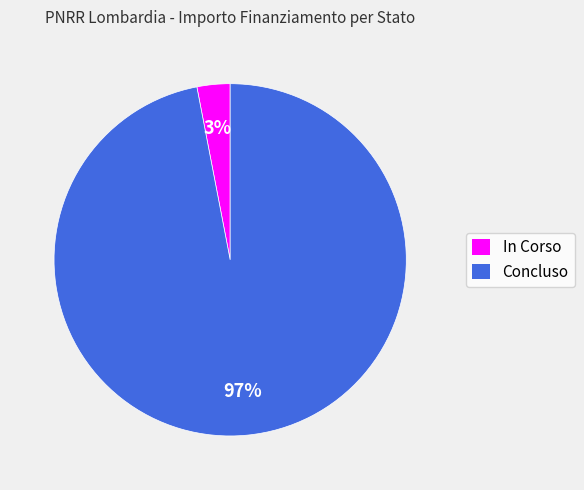

Is it true that In Corso is 17% of the pie?

False